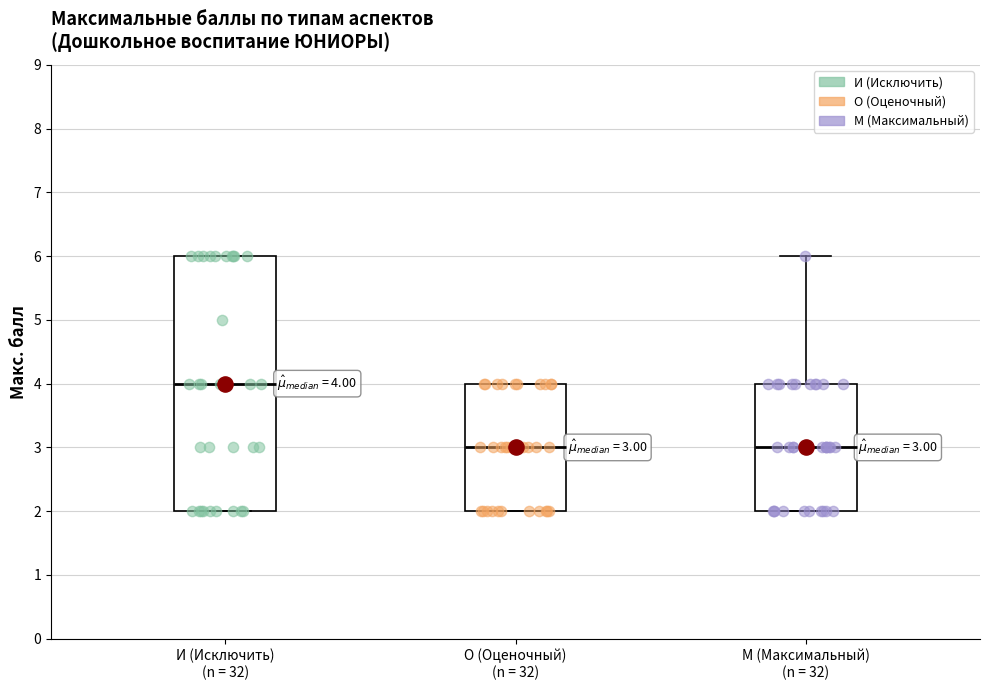

Which box has the highest median line?

И (Исключить) (n = 32)